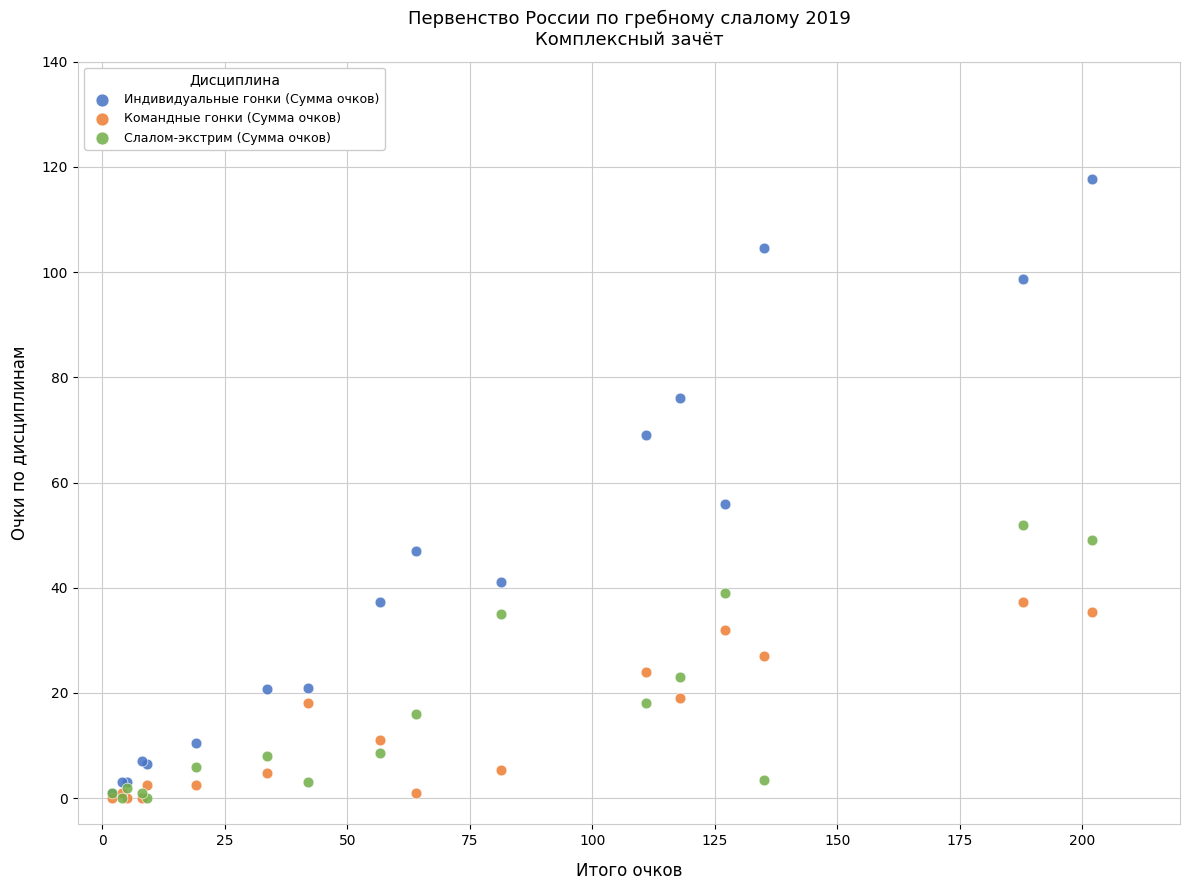

Which series has the largest Y range (max minus min)?

Индивидуальные гонки (Сумма очков)